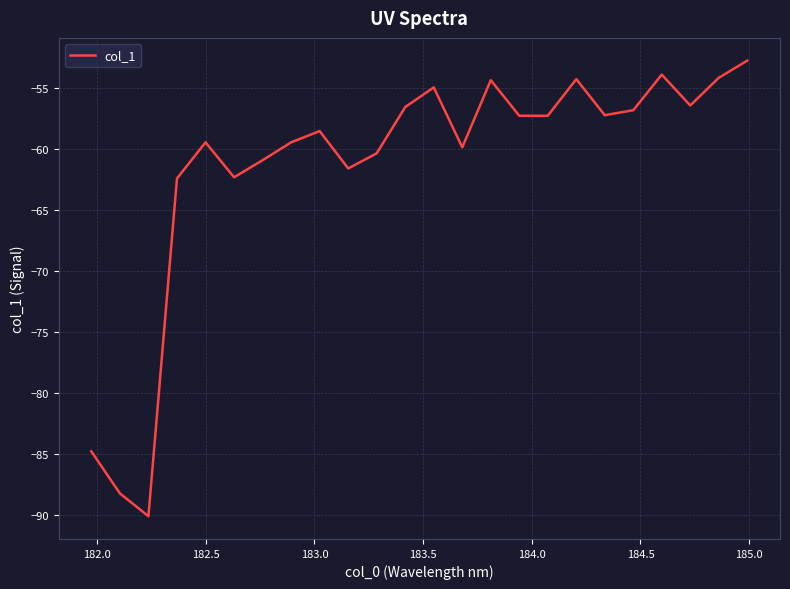

What is the maximum value shown in the chart?

-52.8